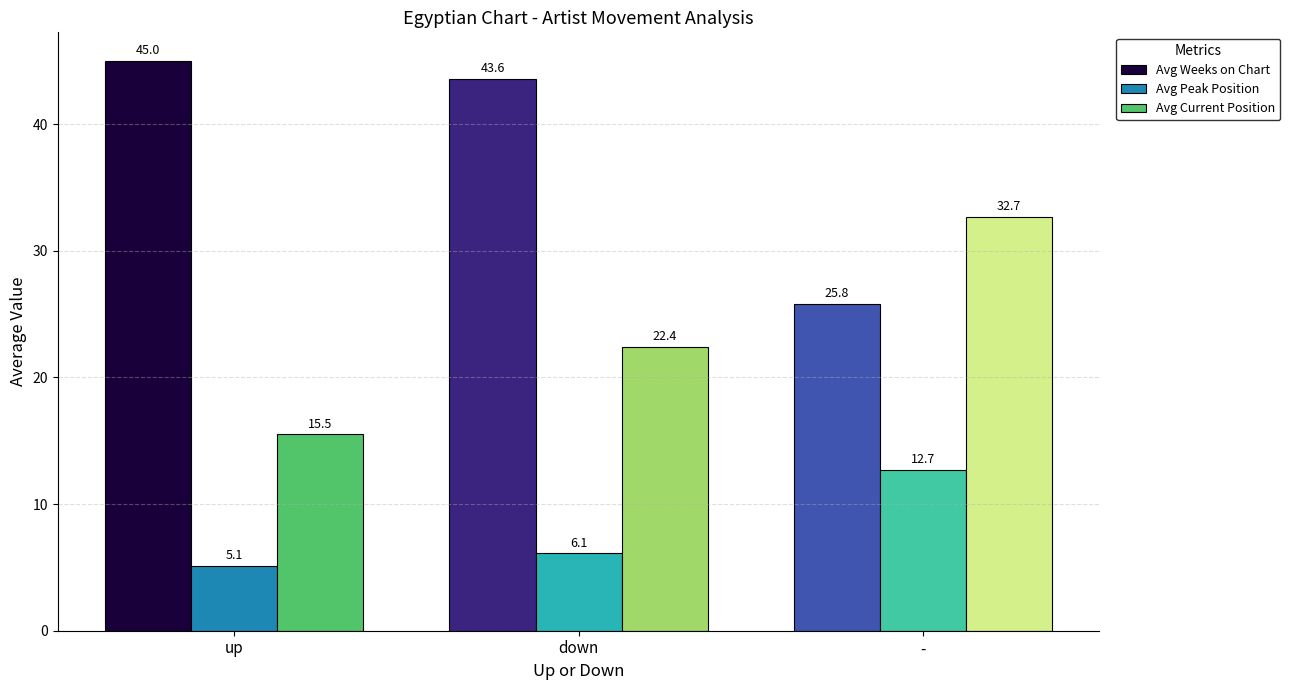

What is the difference between the highest and lowest values at down?

37.5